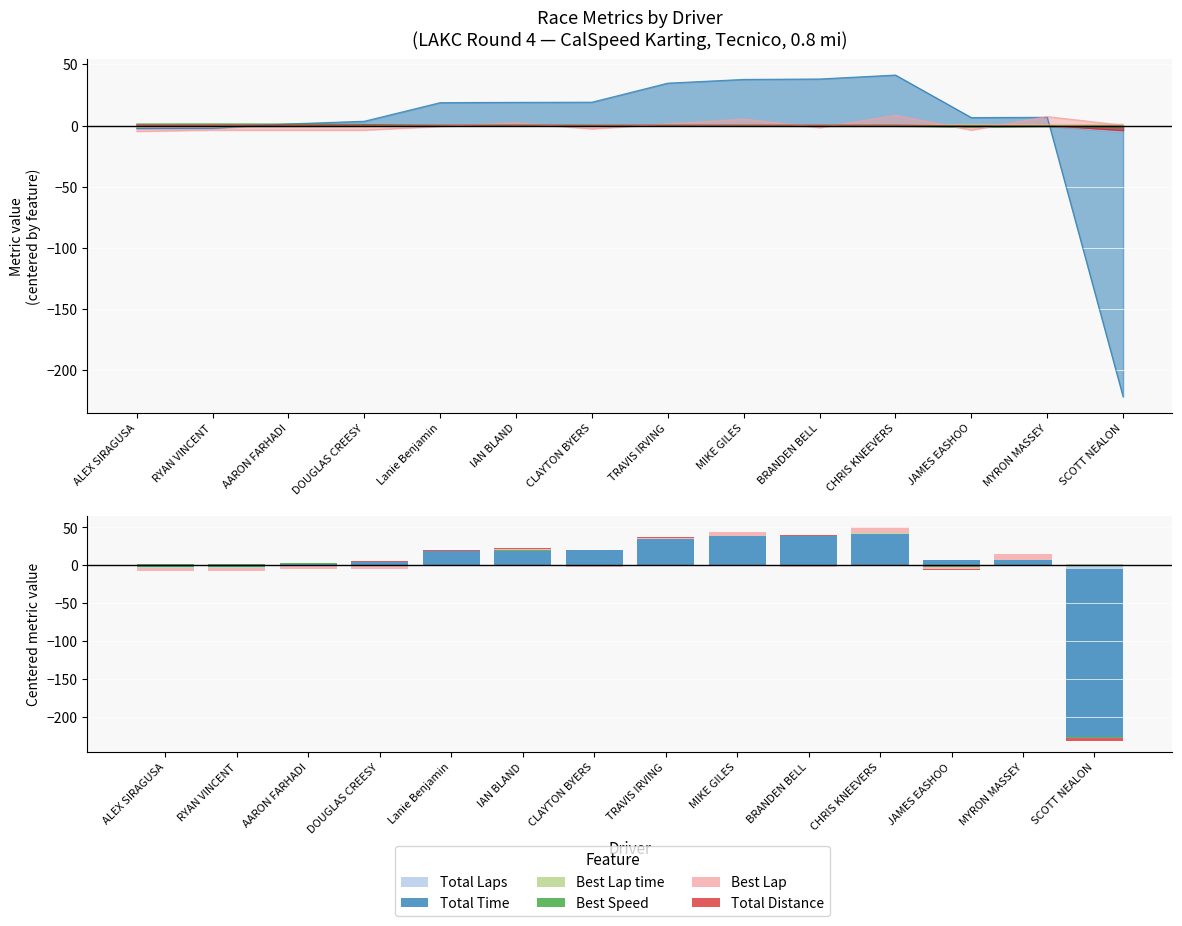

What is the sum of the Total Laps values at JAMES EASHOO and MIKE GILES?

0.6